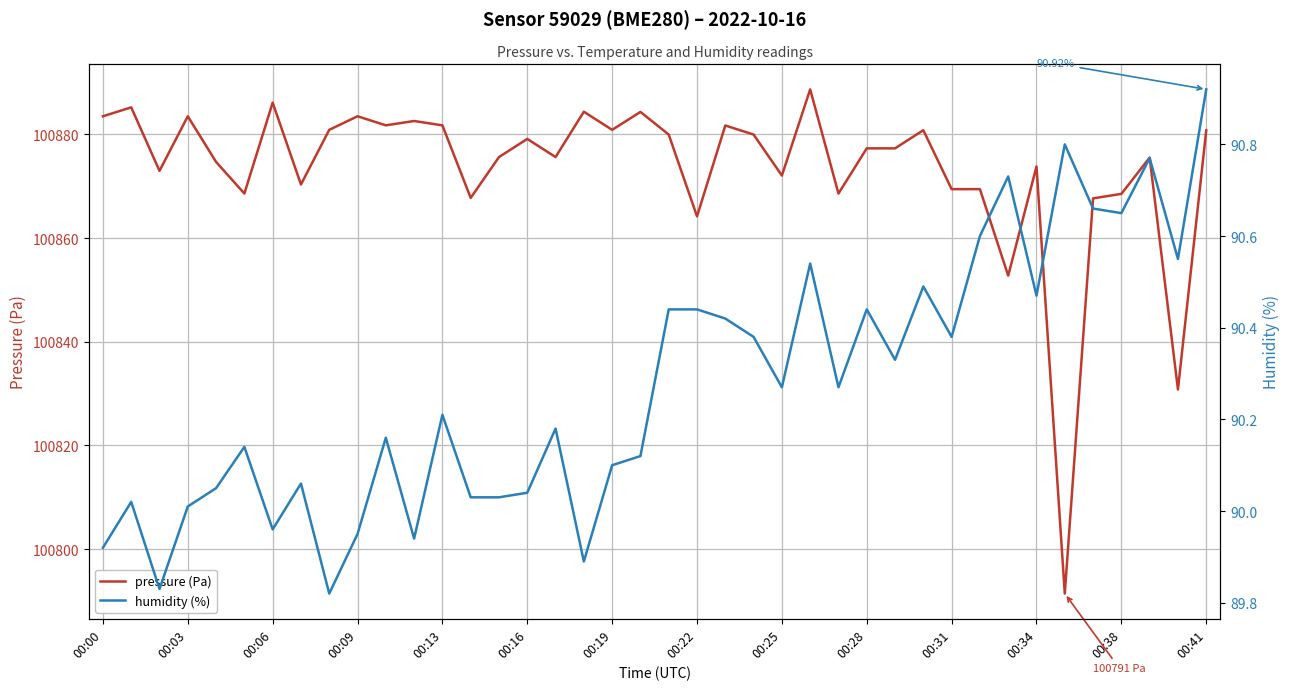

What is the greatest value displayed?

100888.7